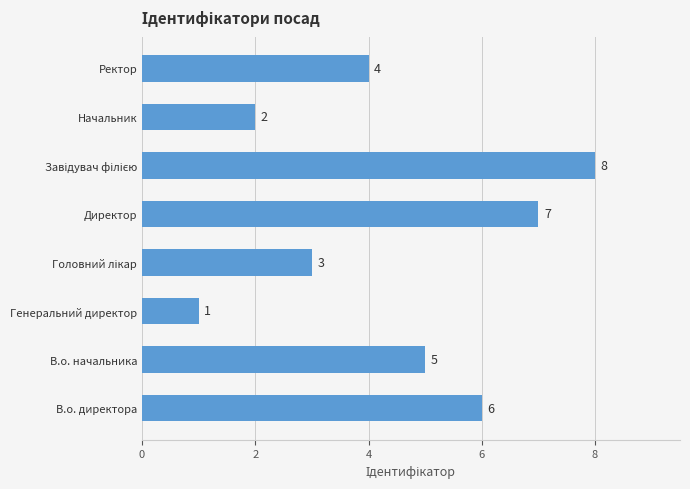

Read the value at Ректор.

4